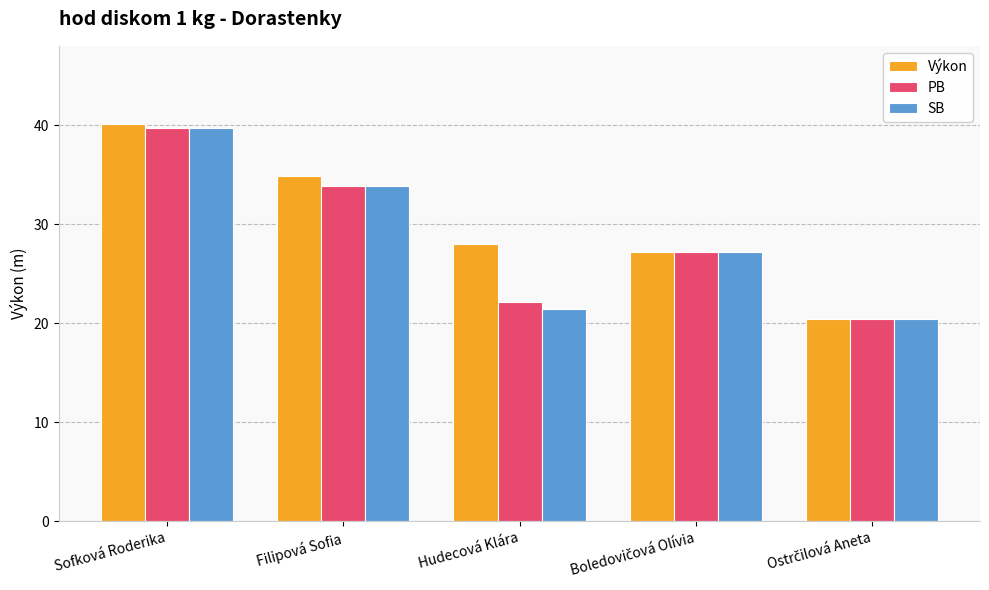

What are all the series names shown in the legend?

Výkon, PB, SB